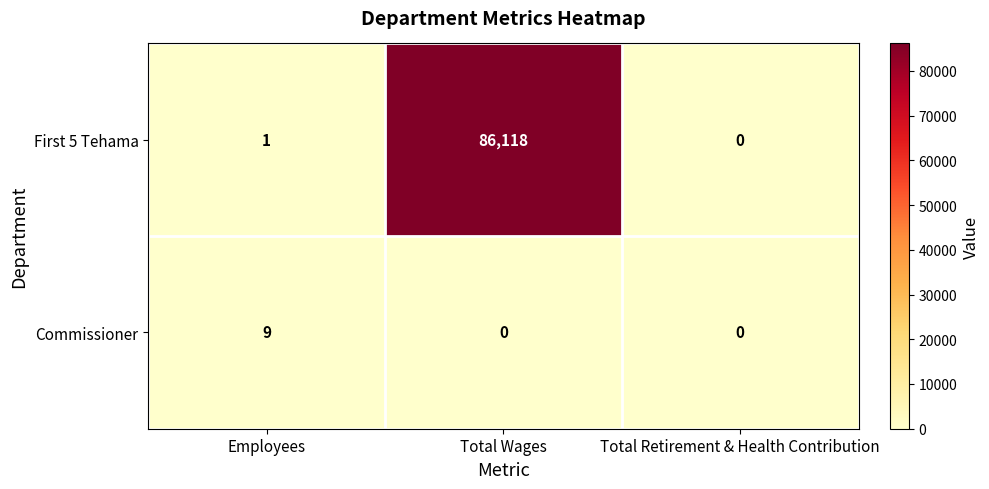

At which category is the sum across all series the highest?

Total Wages